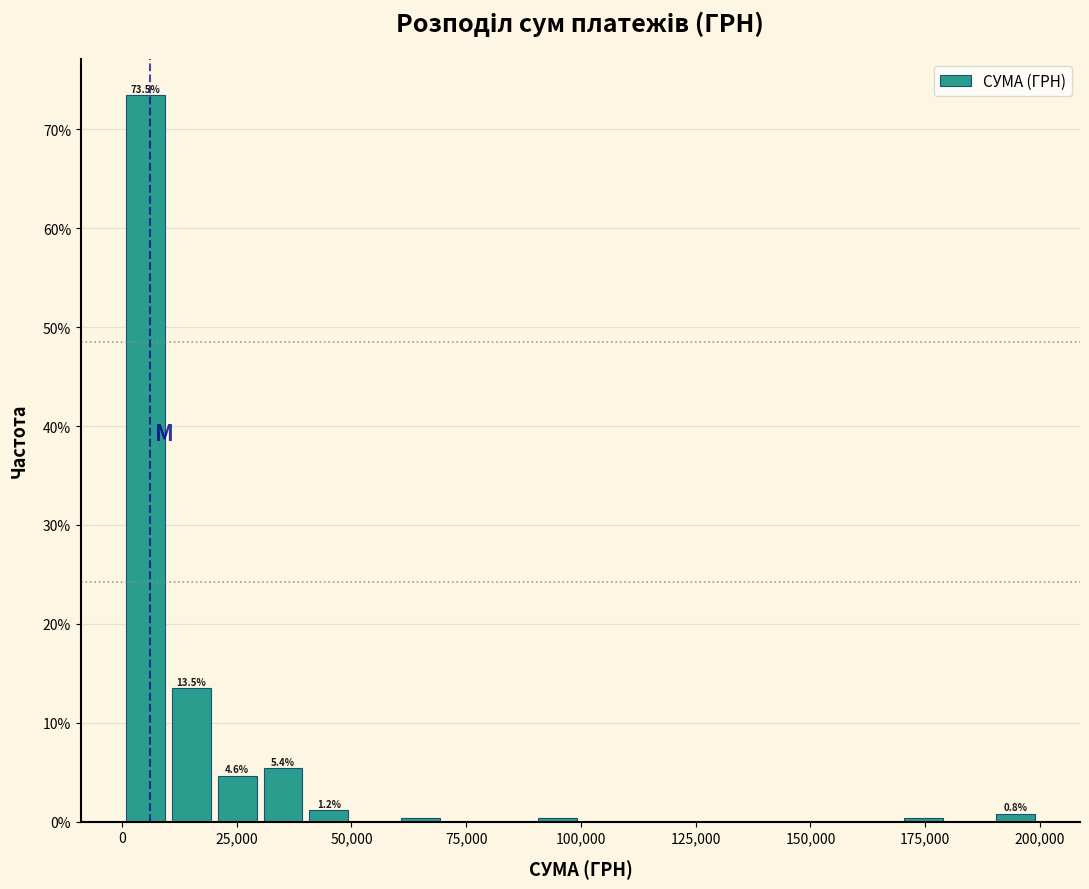

Around what value on the x-axis is the tallest bar? Give the approximate position of its centre, as read against the axis.

5000